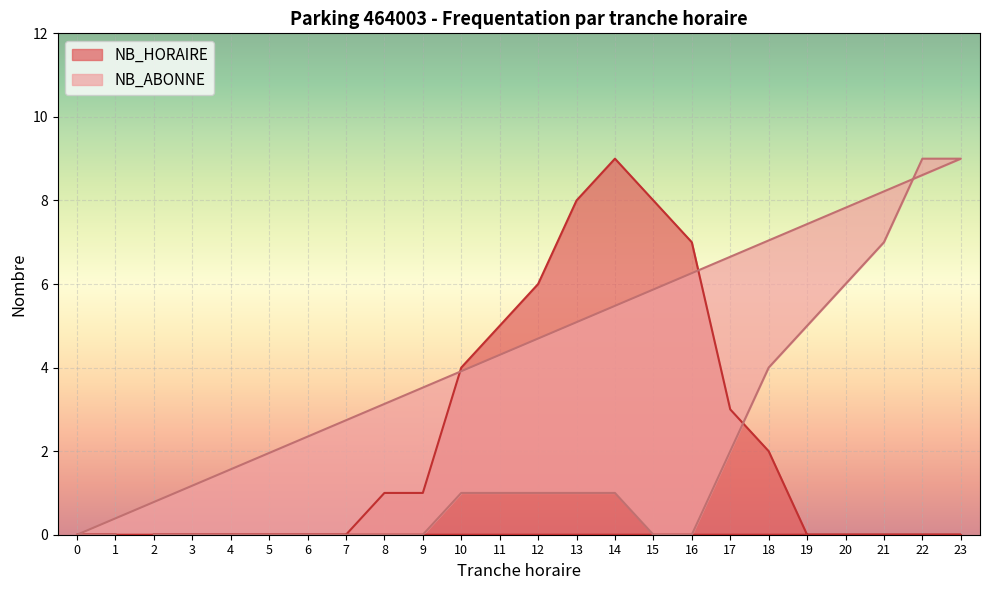

Where do NB_HORAIRE and NB_ABONNE first cross each other?

17 and 18